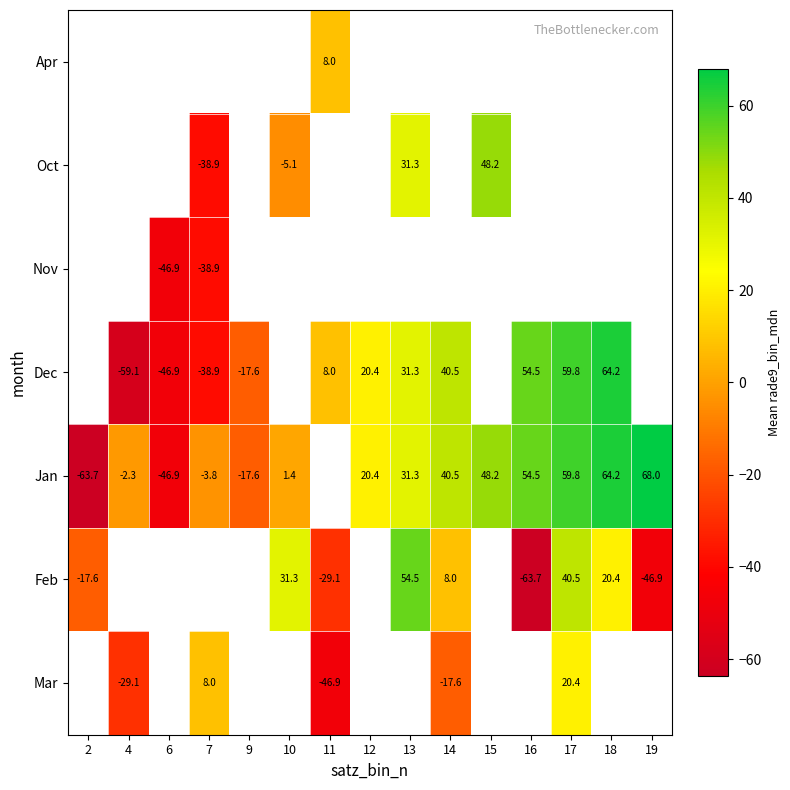

What is the sum of the Jan values at 12 and 14?

60.9